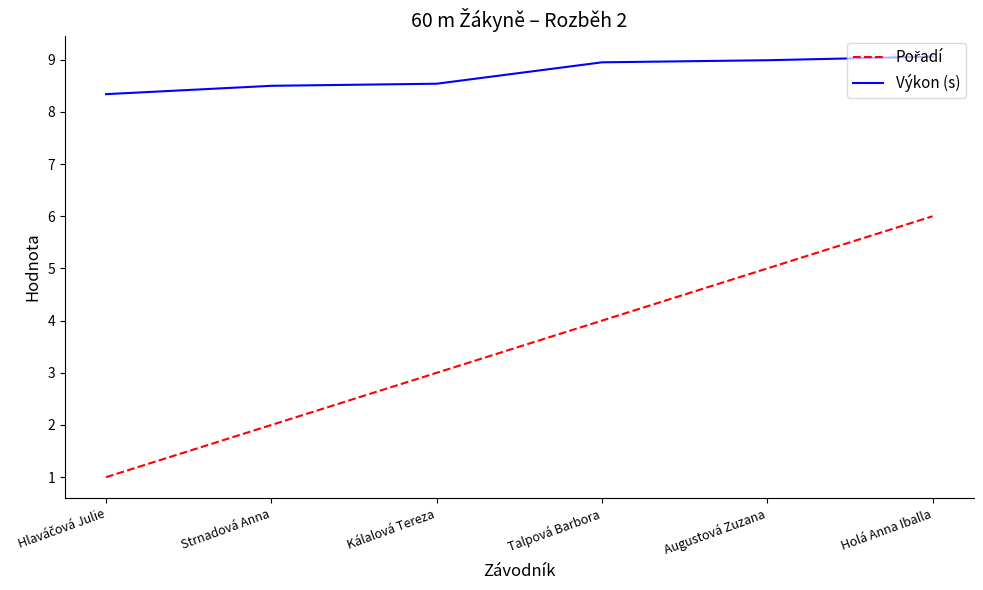

What is the total value across all series at Augustová Zuzana?

14.0